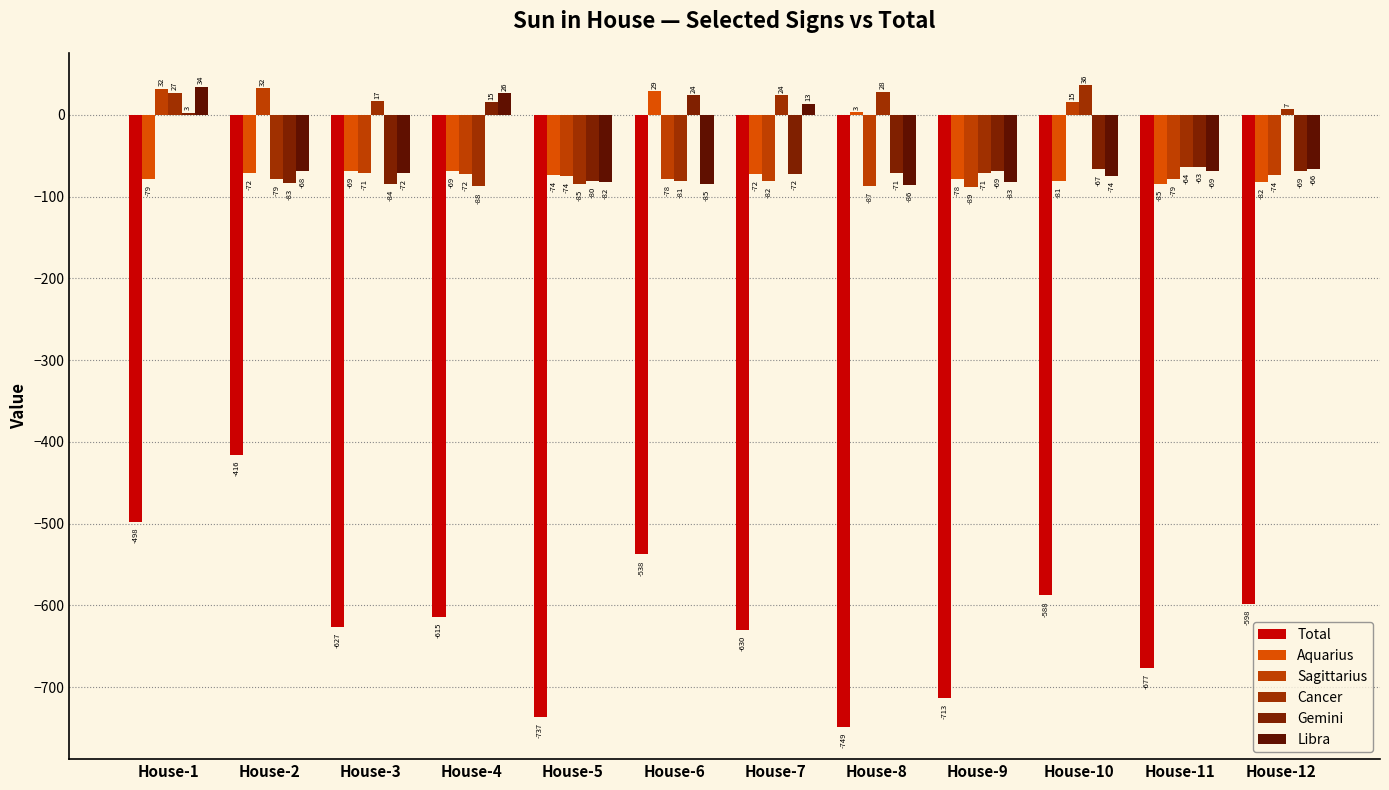

The Sagittarius series shows -123.0 at House-7. True or false?

False